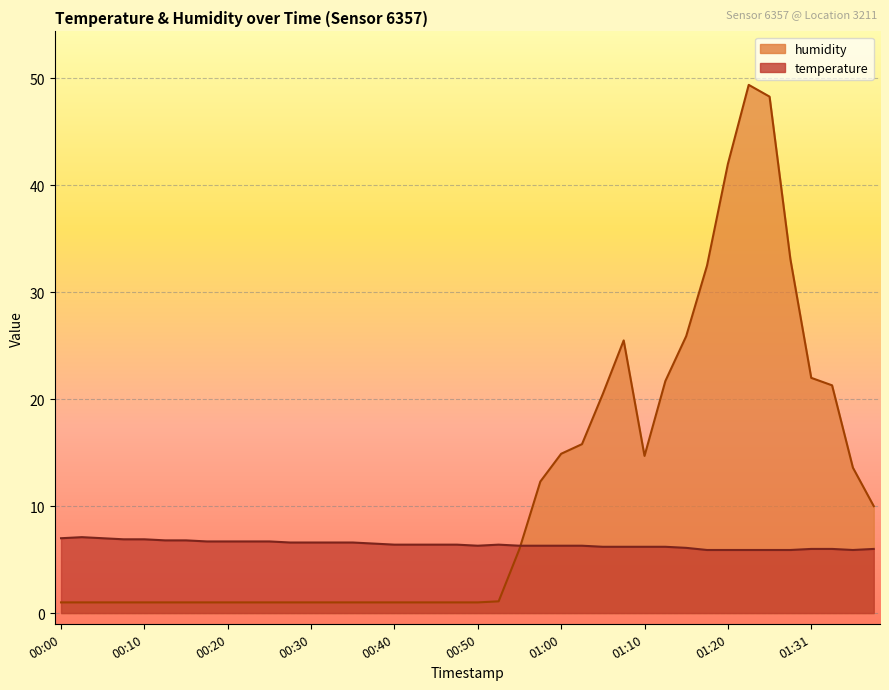

What is the difference between the second highest and second lowest values in the temperature series?

1.1